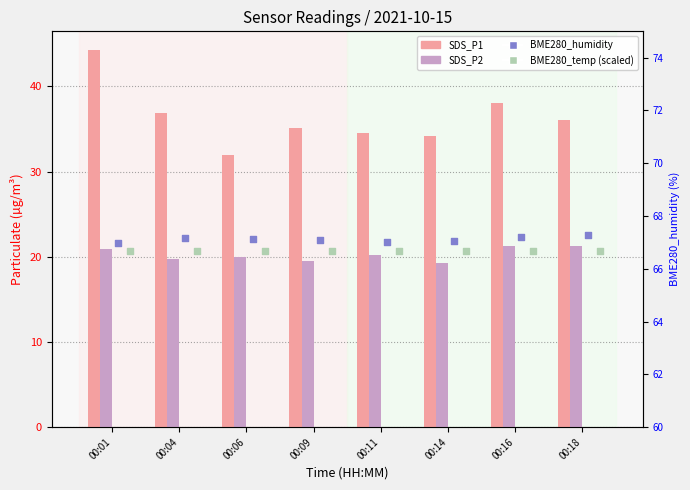

At how many categories does at least one series exceed 25?

8